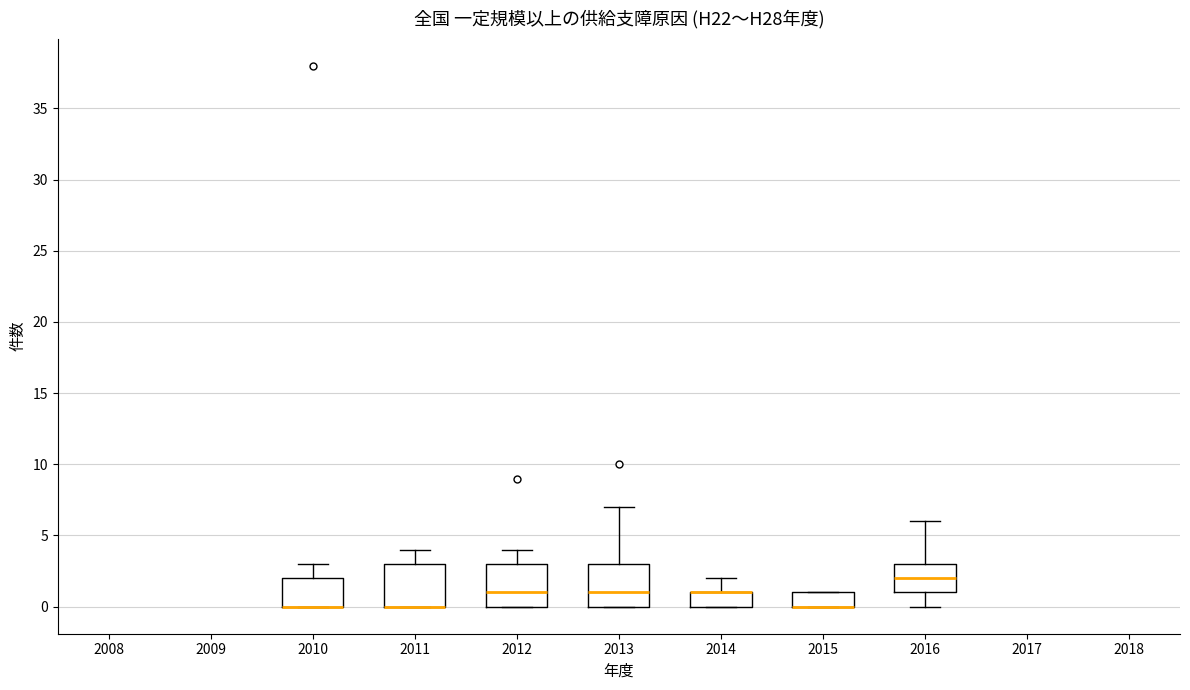

Reading left to right, read every box against the y-axis: the position of its median line, the range the box covers, and the ends of its whiskers. The values are not printed on the chart, so give them approximately, as read against the axis.

2010: median 0 (drawn on the box's lower edge), box 0 to 2, whiskers 0 to 3
2011: median 0 (drawn on the box's lower edge), box 0 to 3, whiskers 0 to 4
2012: median 1, box 0 to 3, whiskers 0 to 4
2013: median 1, box 0 to 3, whiskers 0 to 7
2014: median 1 (drawn on the box's upper edge), box 0 to 1, whiskers 0 to 2
2015: median 0 (drawn on the box's lower edge), box 0 to 1, whiskers 0 to 1
2016: median 2, box 1 to 3, whiskers 0 to 6